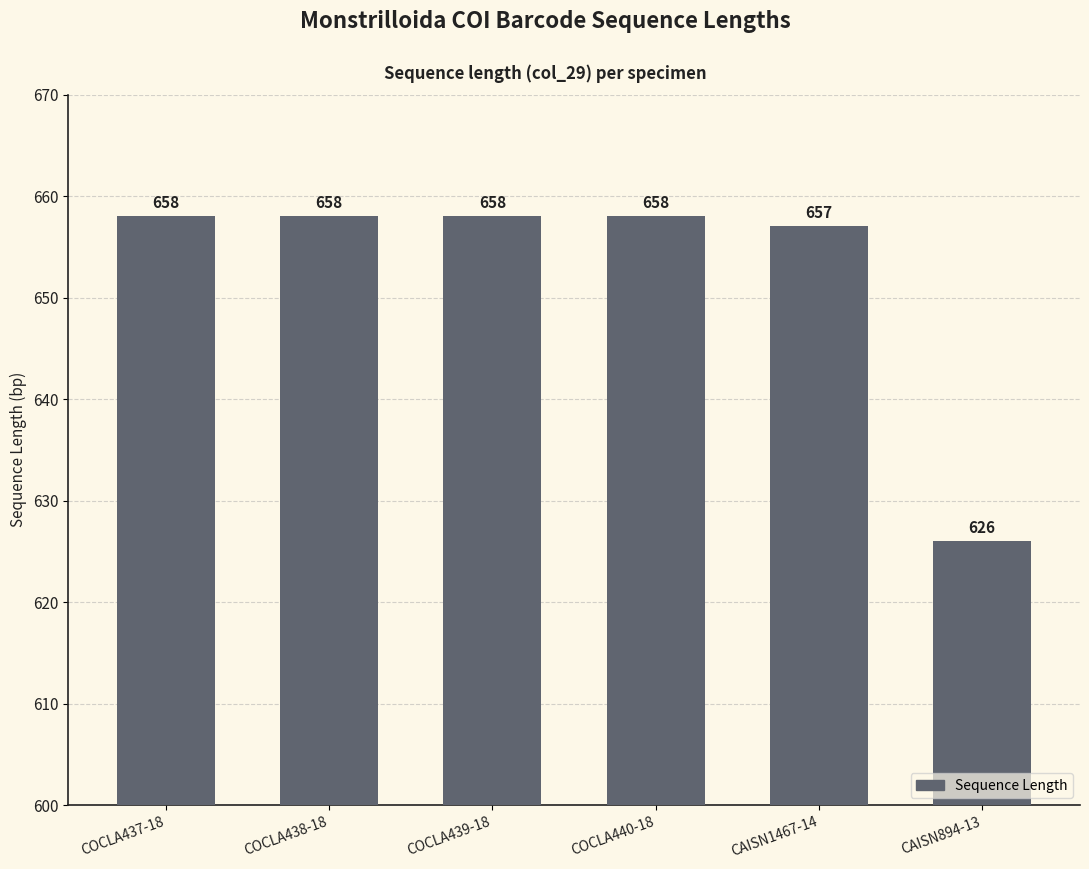

Is it true that the value at CAISN894-13 is 172?

False